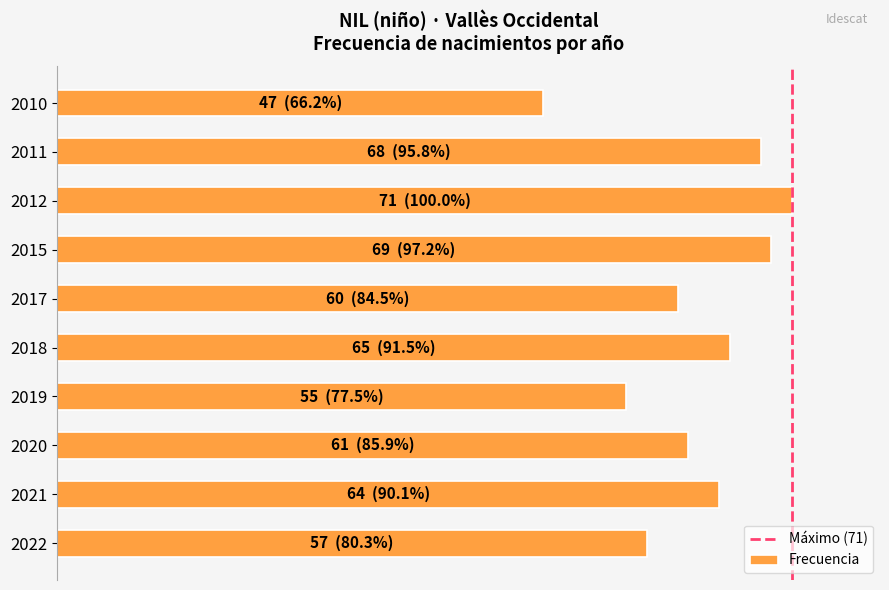

Does the chart contain any negative values?

No